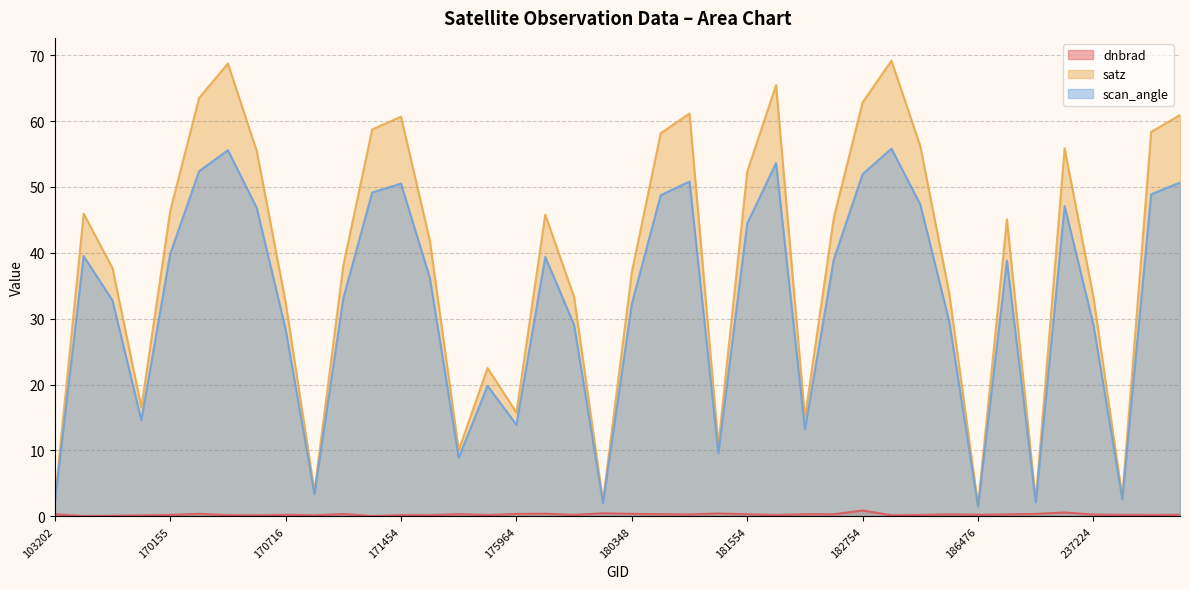

Reading left to right, extract all data points from this chart.

dnbrad: 103202=0.3	154803=0.0	155739=0.1	169981=0.1	170155=0.2	170338=0.4	170350=0.2	170531=0.1	170716=0.2	170898=0.2	171079=0.3	171260=0.0	171454=0.2	171638=0.2	174800=0.3	175772=0.2	175964=0.4	176156=0.4	176748=0.2	180152=0.5	180348=0.4	180544=0.3	180755=0.3	181155=0.4	181554=0.3	181765=0.2	182359=0.3	182555=0.3	182754=0.9	182767=0.2	182958=0.2	183154=0.3	186476=0.2	188809=0.3	198393=0.4	237030=0.6	237224=0.3	237421=0.2	237814=0.2	238025=0.2
satz: 103202=2.3	154803=45.9	155739=37.7	169981=16.5	170155=46.4	170338=63.5	170350=68.7	170531=55.5	170716=32.5	170898=3.8	171079=38.1	171260=58.7	171454=60.7	171638=41.8	174800=10.1	175772=22.5	175964=15.8	176156=45.8	176748=33.3	180152=2.3	180348=37.1	180544=58.1	180755=61.2	181155=10.9	181554=52.3	181765=65.5	182359=15.0	182555=45.3	182754=62.9	182767=69.2	182958=56.2	183154=33.9	186476=1.7	188809=45.1	198393=2.4	237030=55.9	237224=33.3	237421=2.9	237814=58.4	238025=60.9
scan_angle: 103202=2.0	154803=39.5	155739=32.8	169981=14.6	170155=39.8	170338=52.4	170350=55.6	170531=46.8	170716=28.4	170898=3.4	171079=33.1	171260=49.2	171454=50.5	171638=36.2	174800=8.9	175772=19.8	175964=13.9	176156=39.4	176748=29.1	180152=2.0	180348=32.3	180544=48.7	180755=50.8	181155=9.6	181554=44.5	181765=53.6	182359=13.2	182555=39.0	182754=52.0	182767=55.8	182958=47.3	183154=29.6	186476=1.5	188809=38.8	198393=2.1	237030=47.1	237224=29.1	237421=2.6	237814=48.9	238025=50.7